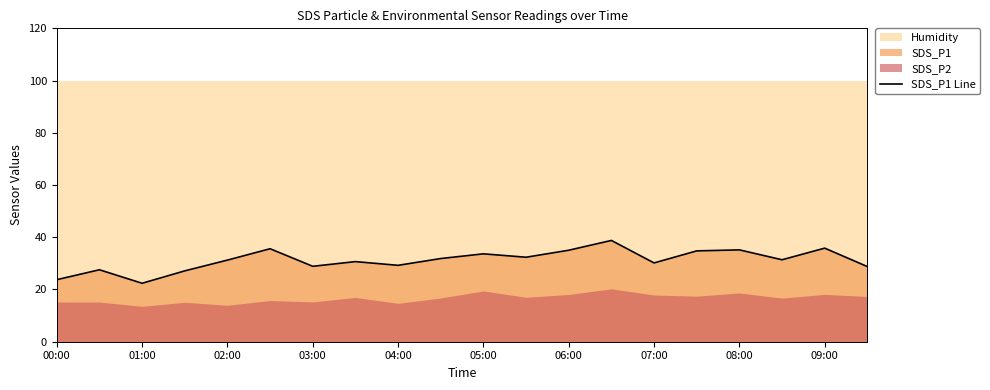

The value of SDS_P1 Line at 08:00 is 15.4. True or false?

False